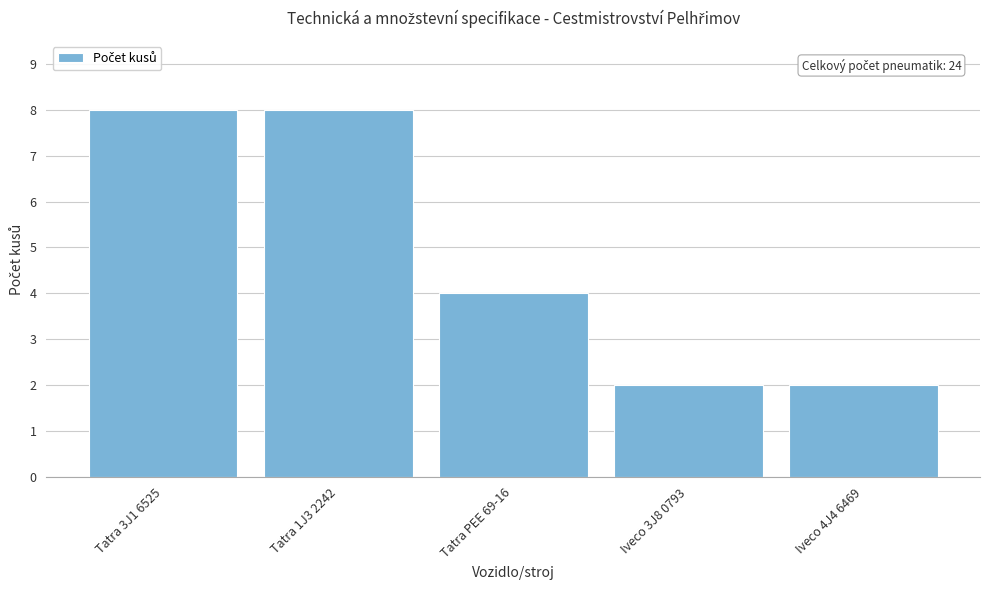

Reading left to right, extract all data points from this chart.

Tatra 3J1 6525=8	Tatra 1J3 2242=8	Tatra PEE 69-16=4	Iveco 3J8 0793=2	Iveco 4J4 6469=2